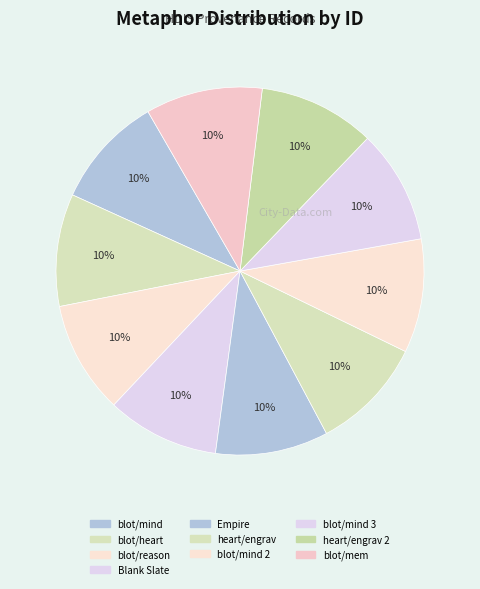

What is the smallest slice in the pie chart?

blot/mind